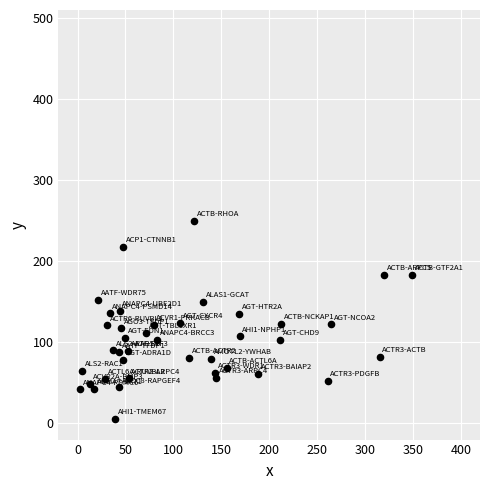

What is the range of X values (max minus min)?

347.1